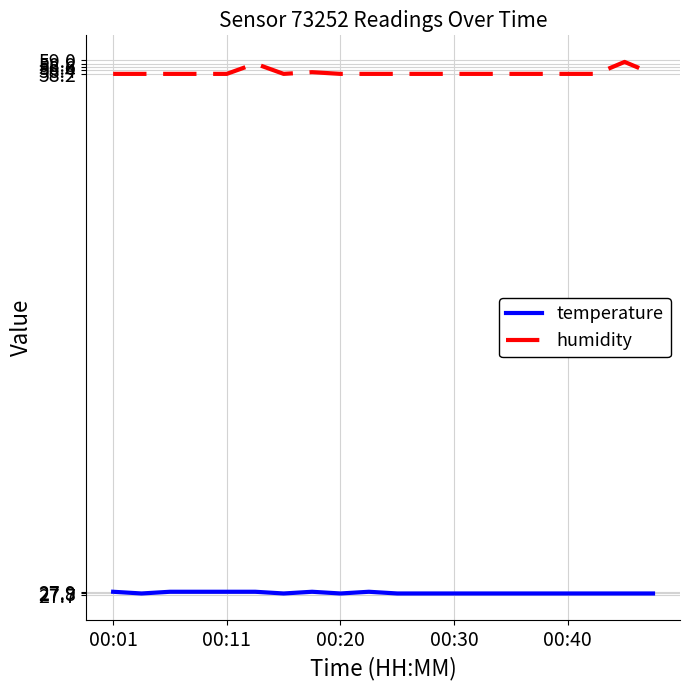

Which series has the largest total across all categories?

humidity